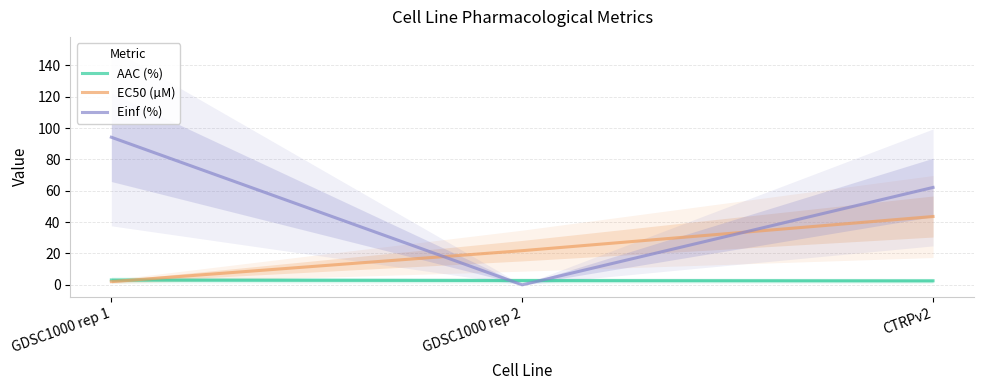

What is the sum of all AAC (%) values?

8.4